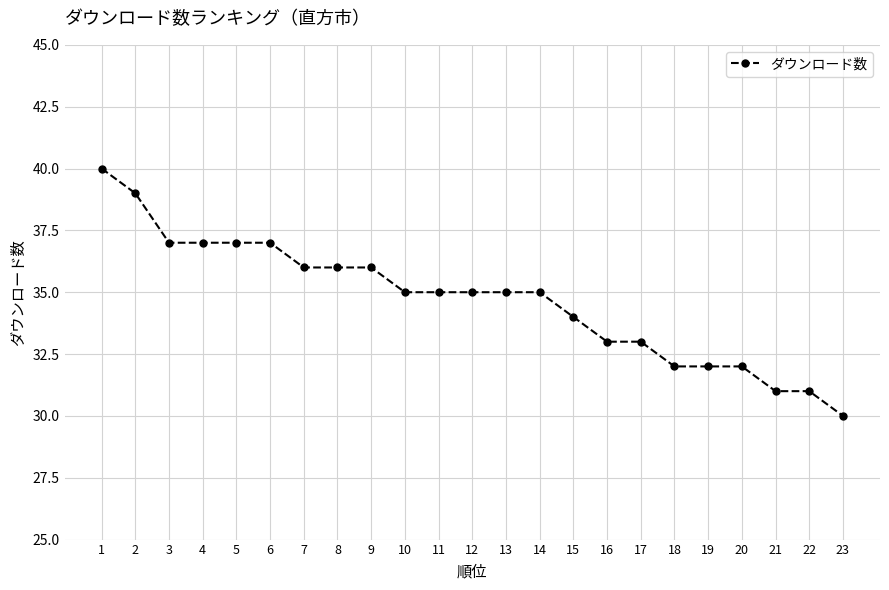

What is the value of the 5th point from the left?

37